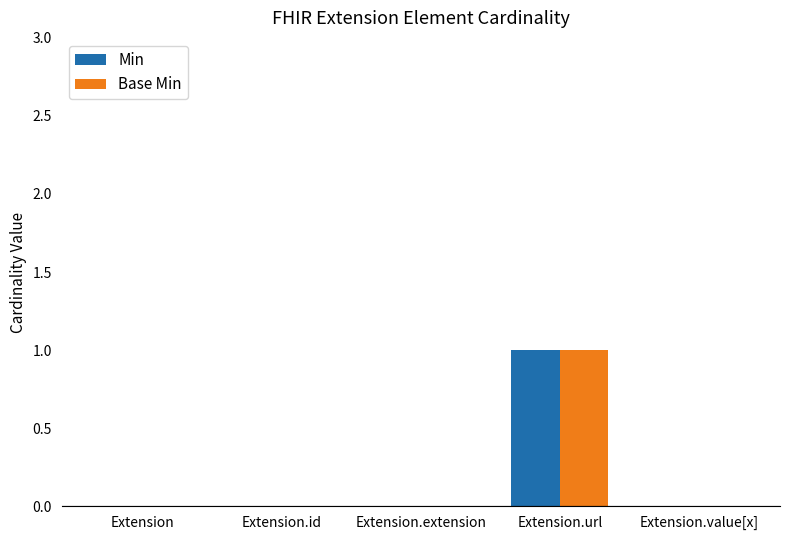

The value of Base Min at Extension.url is 1. True or false?

True